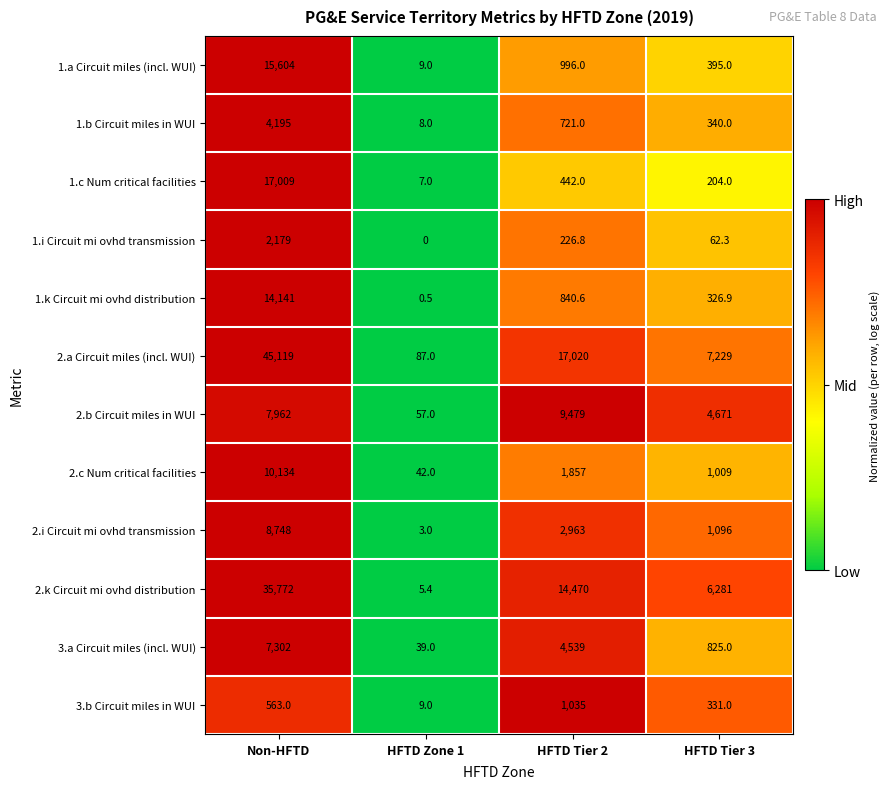

The 1.a Circuit miles (incl. WUI) series shows 1649.8 at HFTD Tier 2. True or false?

False